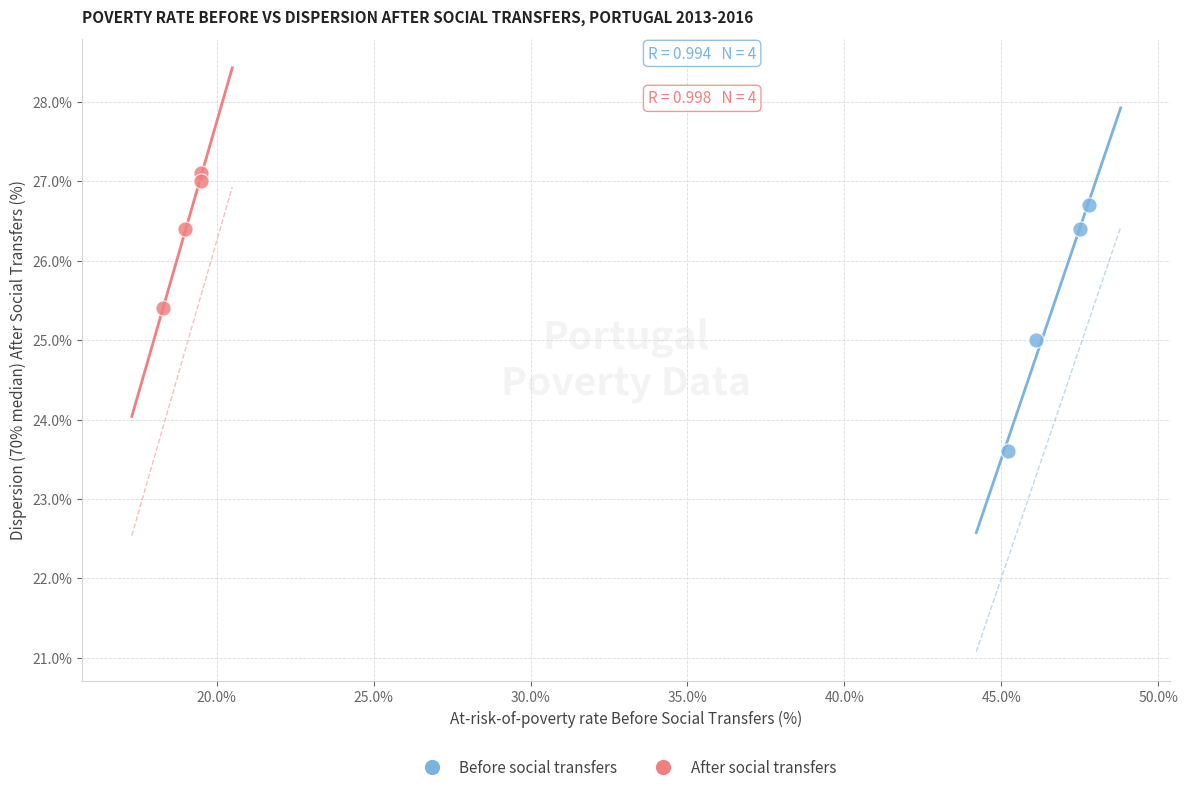

Which series has the widest spread of Y values?

Before social transfers